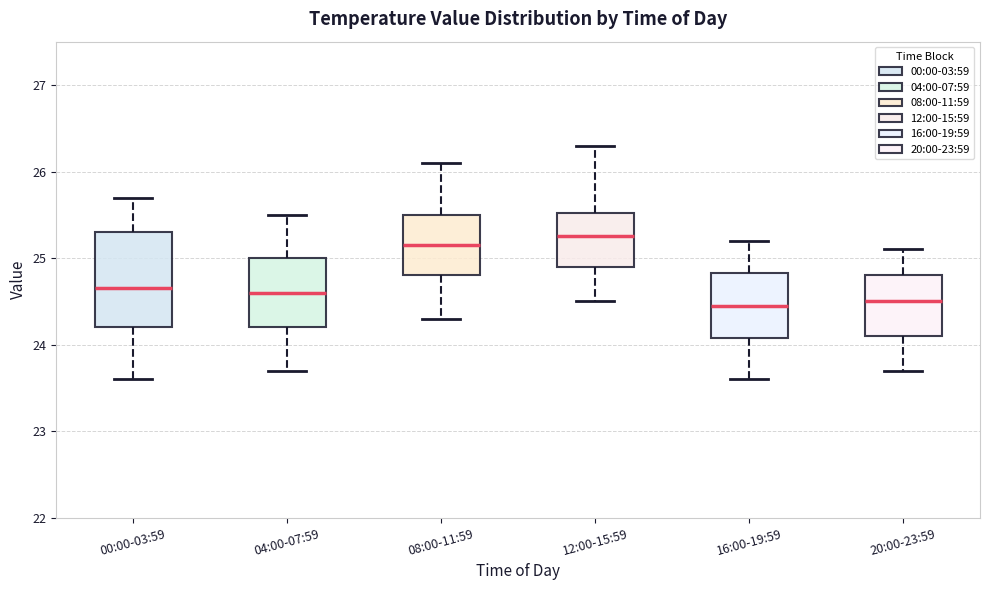

Which box has the highest median line?

12:00-15:59